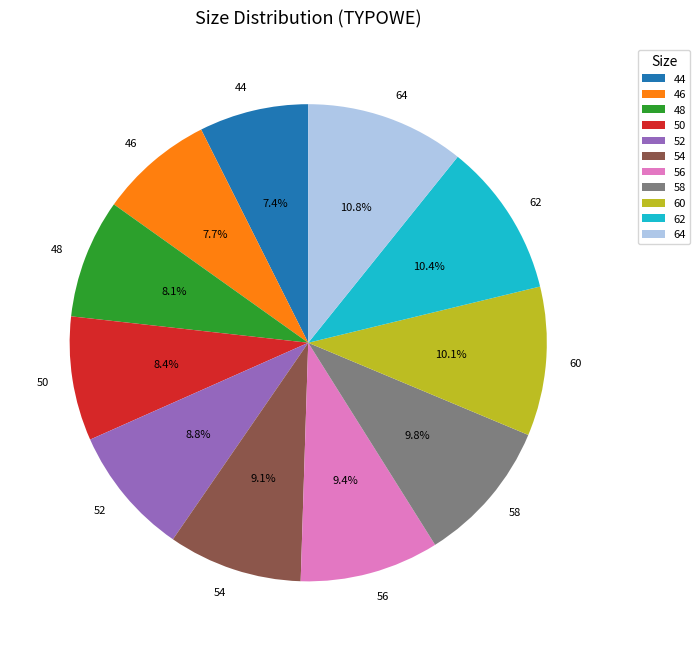

What percentage is the 58 slice, to the nearest percent?

10%